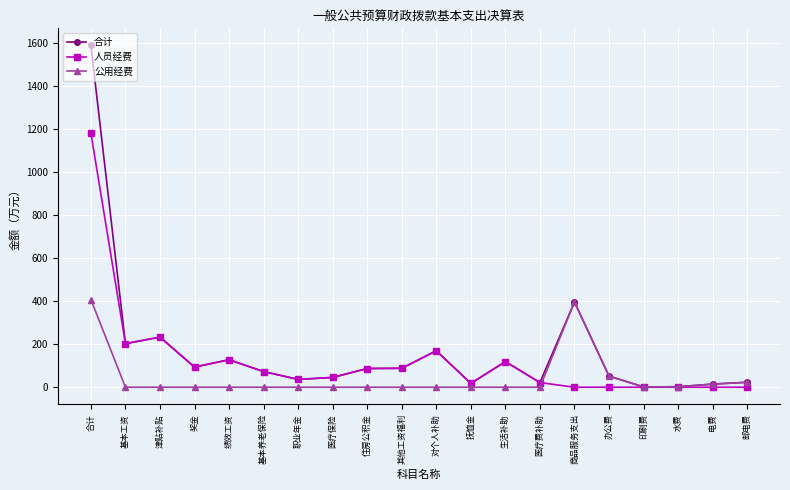

How many values in the 人员经费 series exceed 72?

10